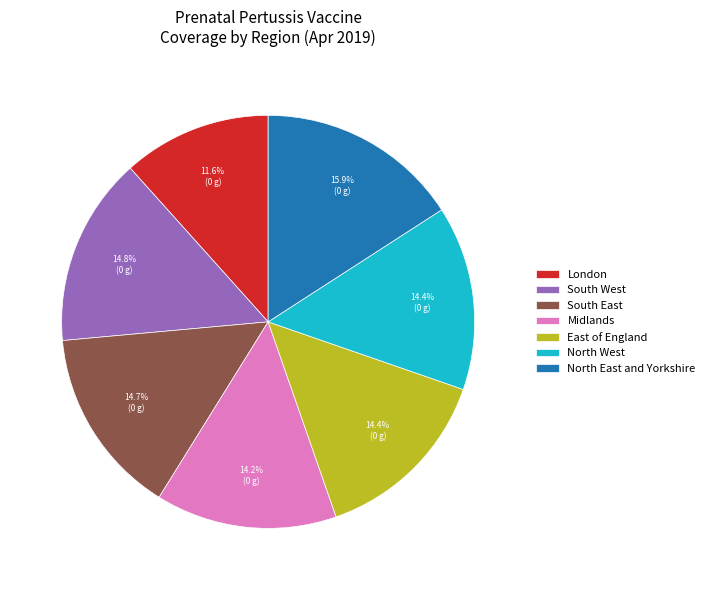

How many slices are in this pie chart?

7